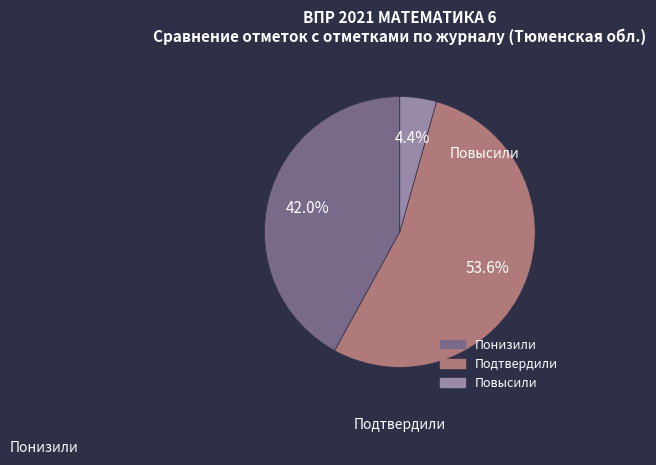

To the nearest percent, what is the average slice percentage?

33%